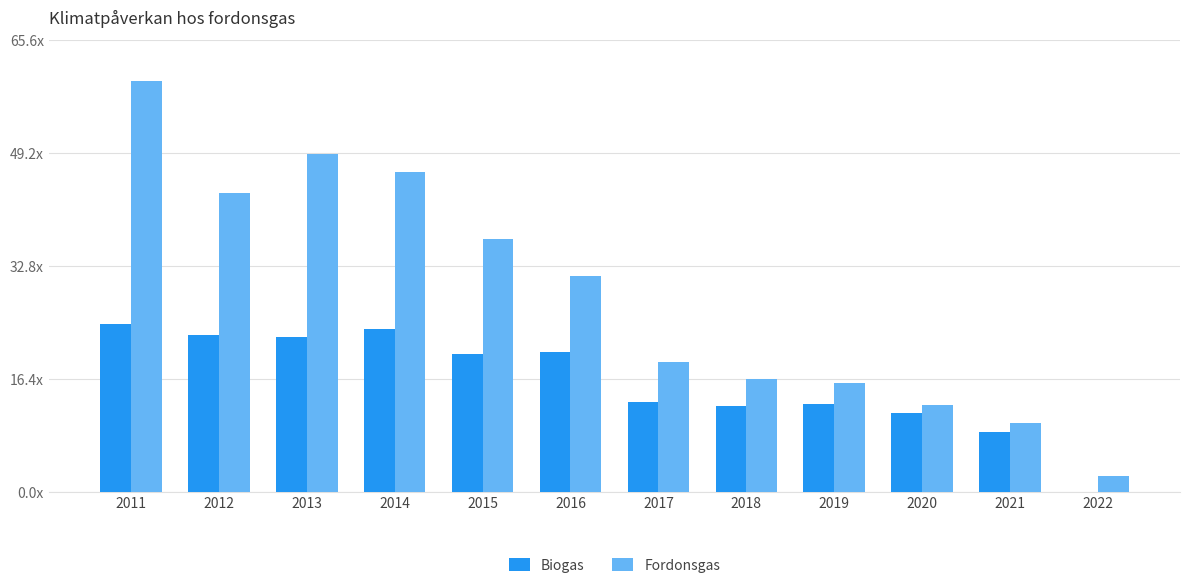

Which series has the largest range (max minus min)?

Fordonsgas